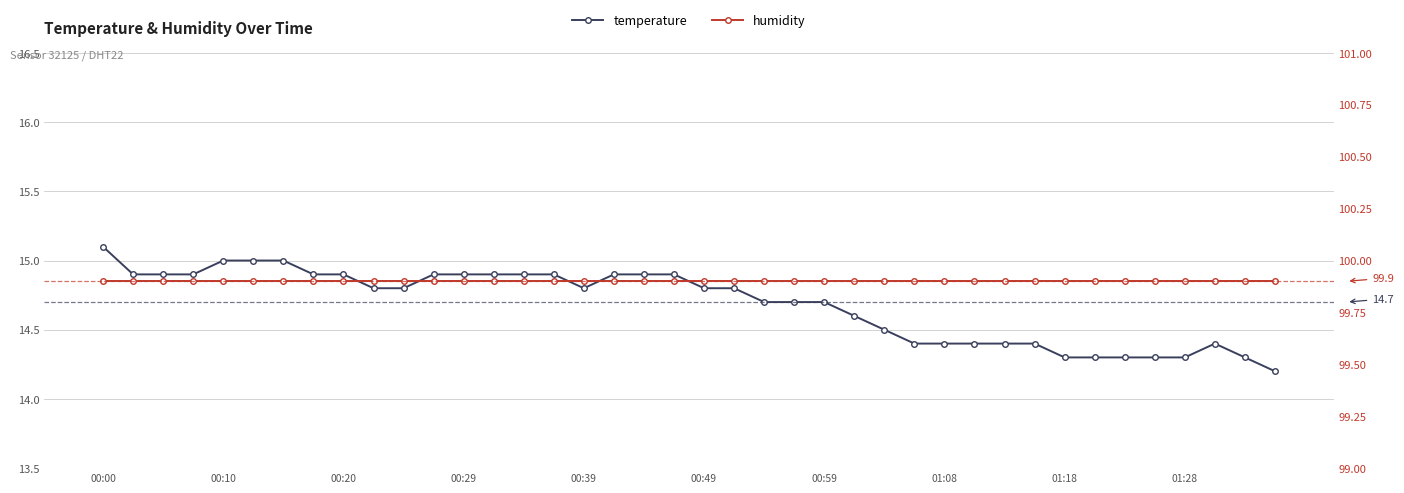

True or false: humidity has a value of 99.9 at 30.

True